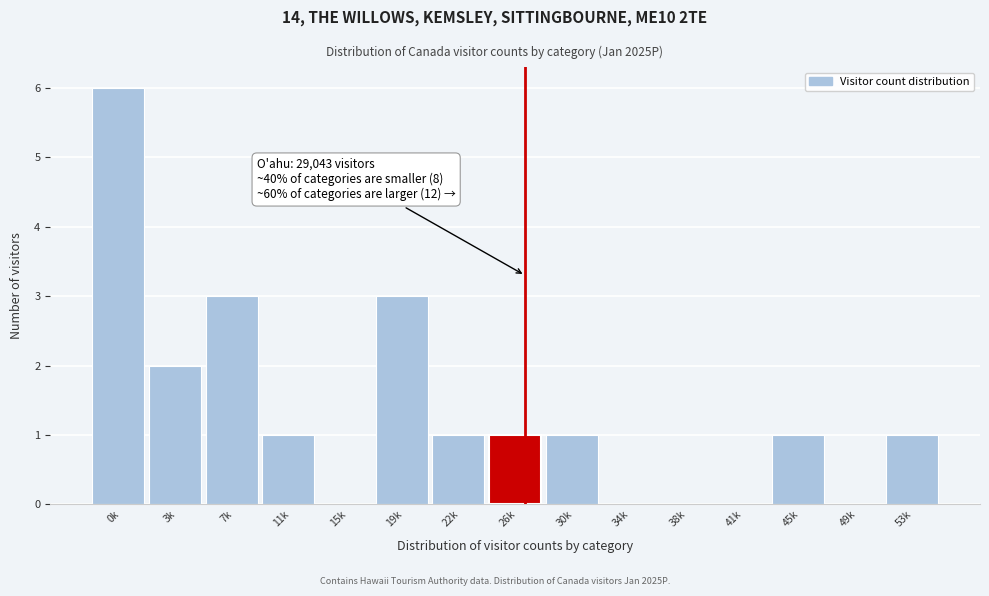

Reading left to right, list all the values displayed in this chart.

0k=6	3k=2	7k=3	11k=1	15k=0	19k=3	22k=1	26k=1	30k=1	34k=0	38k=0	41k=0	45k=1	49k=0	53k=1